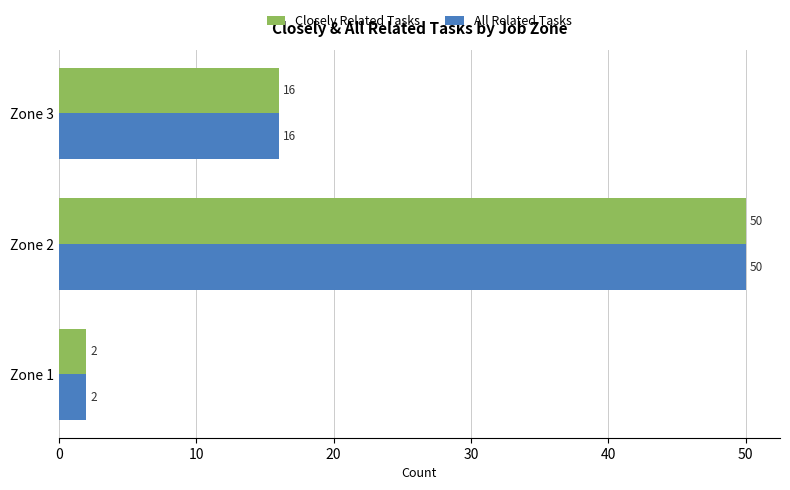

Where is All Related Tasks nearest to the value 26?

Zone 3